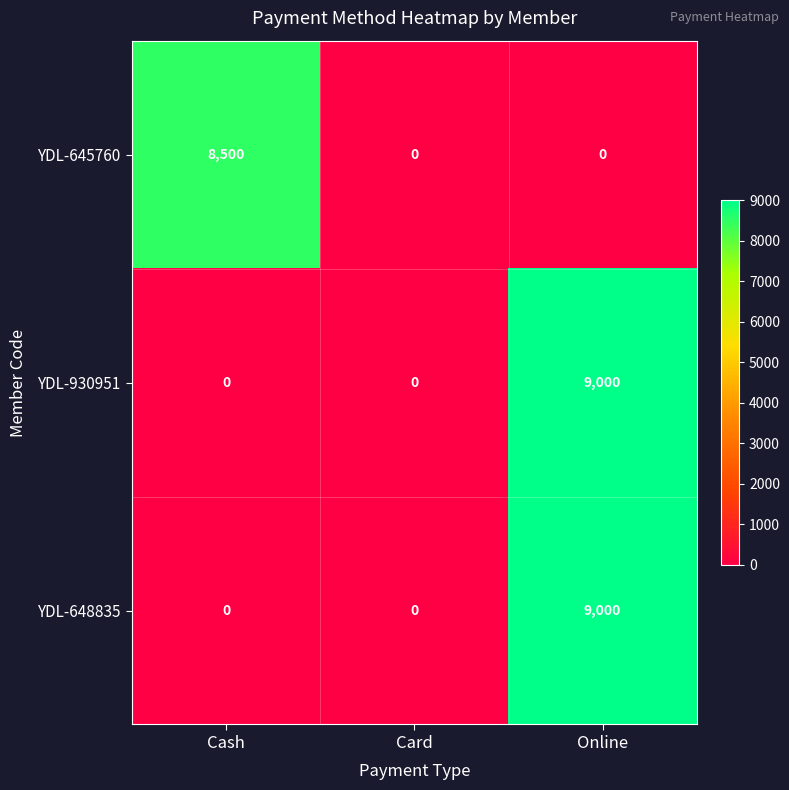

What is the average value of the YDL-648835 series?

3000